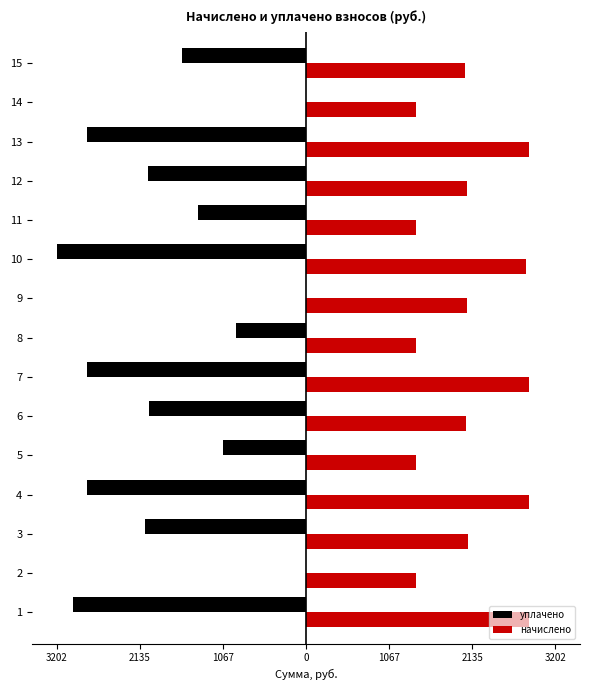

What are all the series names shown in the legend?

уплачено, начислено